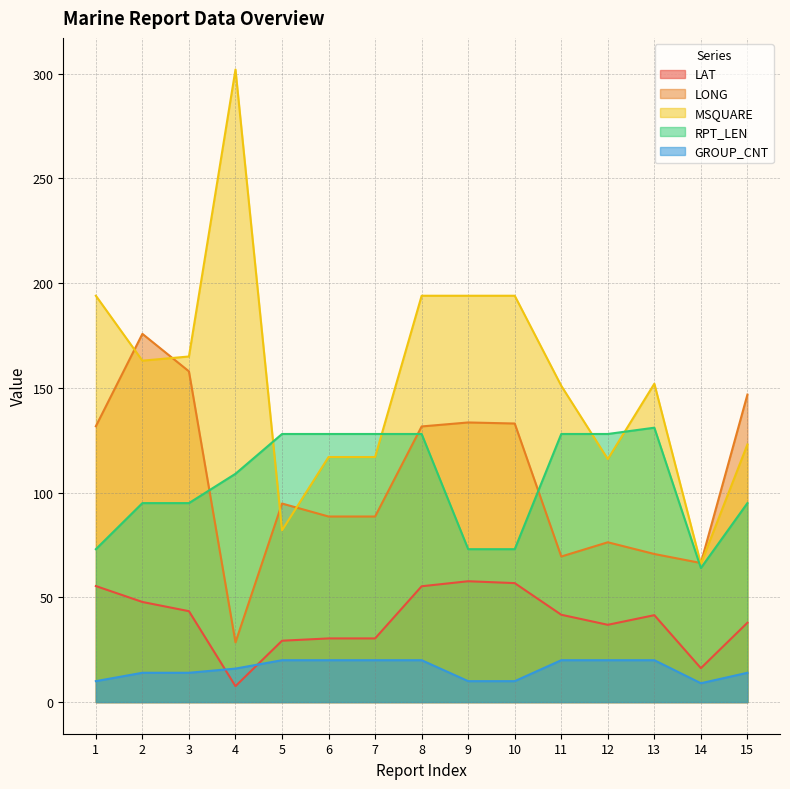

Reading left to right, transcribe all the data shown in this chart.

LAT: 1=55.4	2=47.8	3=43.4	4=7.6	5=29.3	6=30.4	7=30.4	8=55.3	9=57.7	10=56.8	11=41.7	12=36.9	13=41.5	14=16.2	15=37.9
LONG: 1=131.7	2=175.8	3=157.9	4=28.5	5=94.8	6=88.6	7=88.6	8=131.6	9=133.5	10=133.0	11=69.5	12=76.3	13=70.7	14=66.4	15=146.8
MSQUARE: 1=194.0	2=163.0	3=165.0	4=302.0	5=82.0	6=117.0	7=117.0	8=194.0	9=194.0	10=194.0	11=151.0	12=116.0	13=152.0	14=66.0	15=123.0
RPT_LEN: 1=73.0	2=95.0	3=95.0	4=109.0	5=128.0	6=128.0	7=128.0	8=128.0	9=73.0	10=73.0	11=128.0	12=128.0	13=131.0	14=64.0	15=95.0
GROUP_CNT: 1=10.0	2=14.0	3=14.0	4=16.0	5=20.0	6=20.0	7=20.0	8=20.0	9=10.0	10=10.0	11=20.0	12=20.0	13=20.0	14=9.0	15=14.0